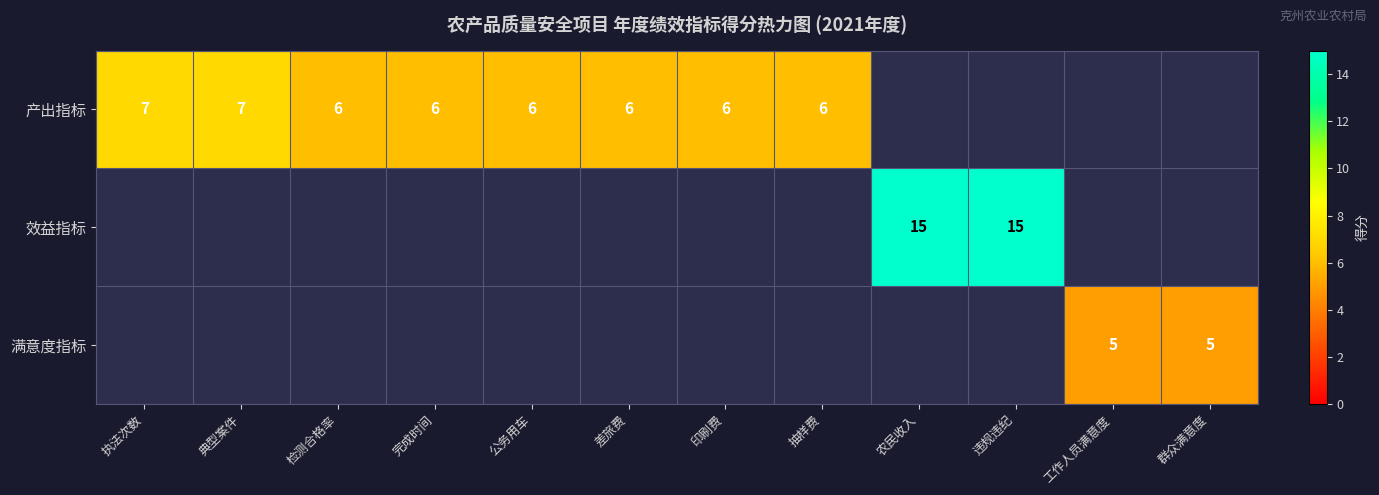

At which category does the chart reach its minimum across all series?

工作人员满意度